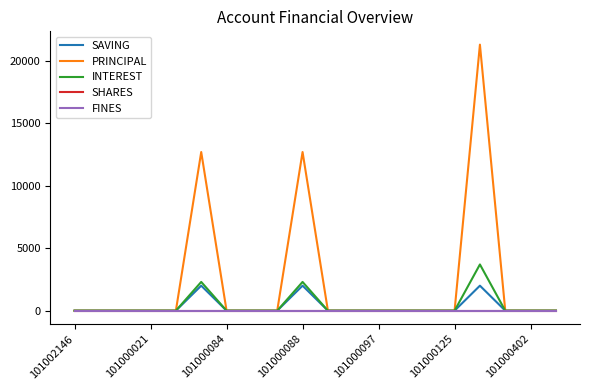

In SAVING, how many points are higher than both neighbors (excluding endpoints)?

3